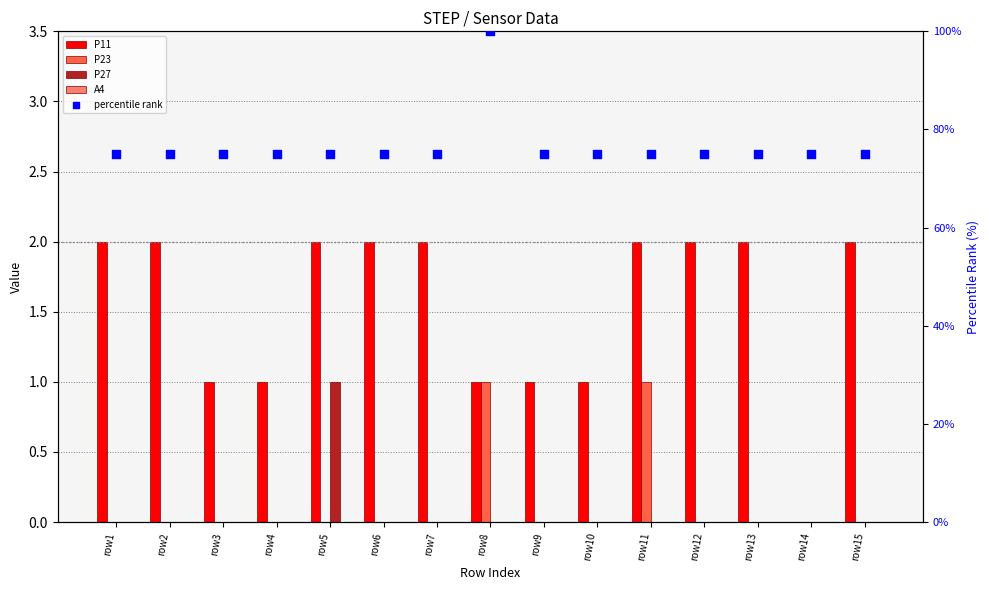

Which series has the largest total across all categories?

percentile rank